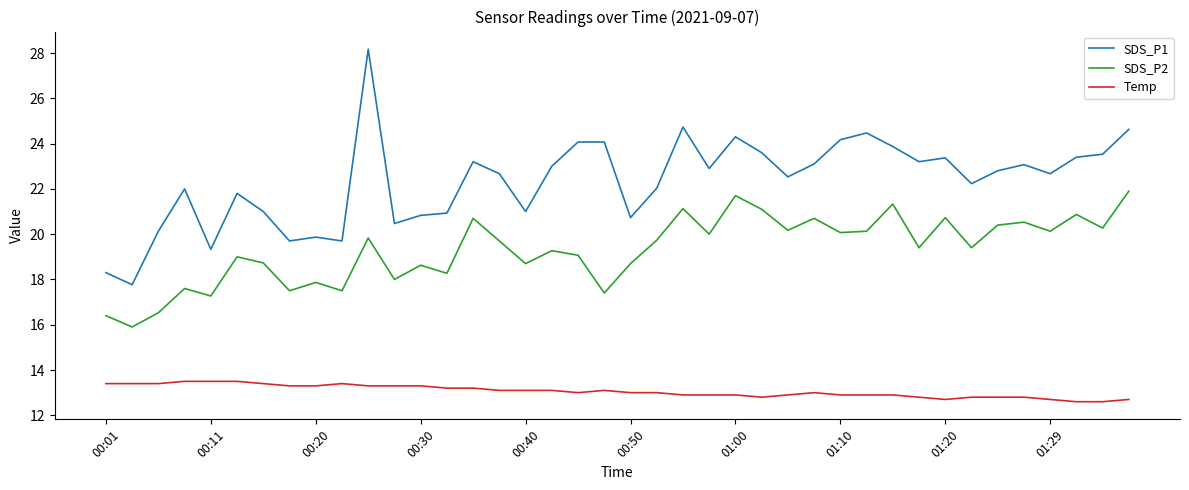

What are all the series names shown in the legend?

SDS_P1, SDS_P2, Temp